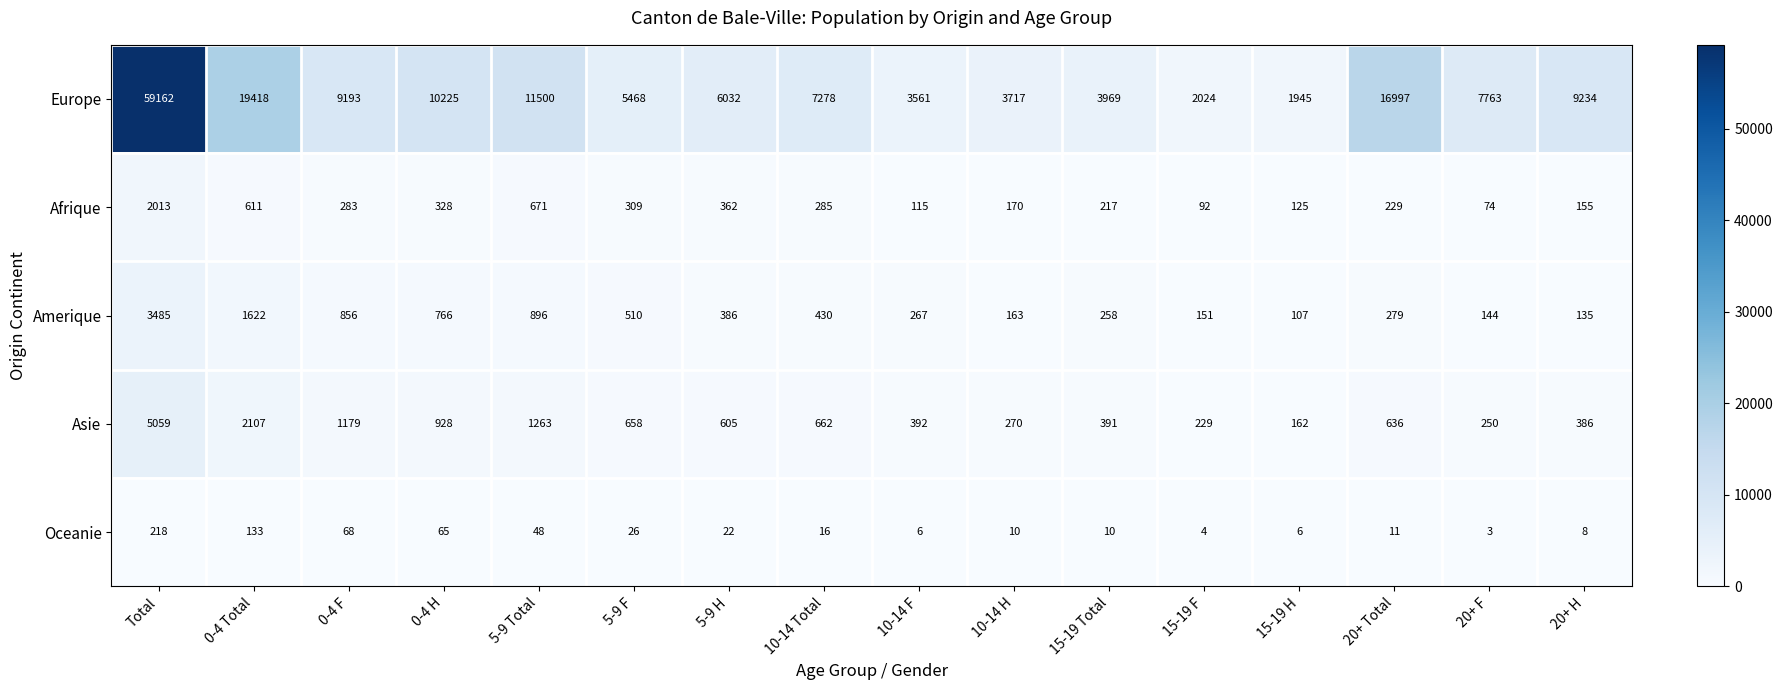

Read the Afrique value at 5-9 H, to the nearest 100.

400